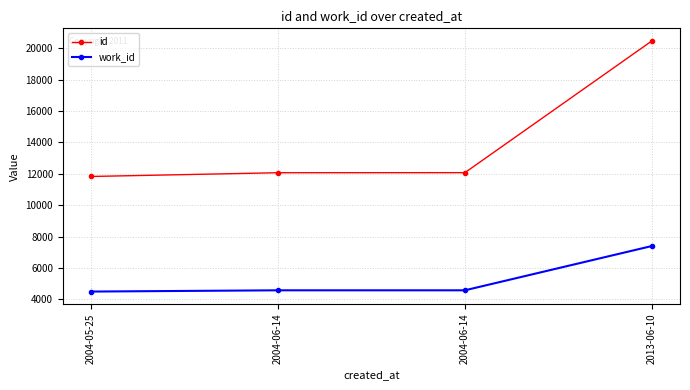

What are all the series names shown in the legend?

id, work_id